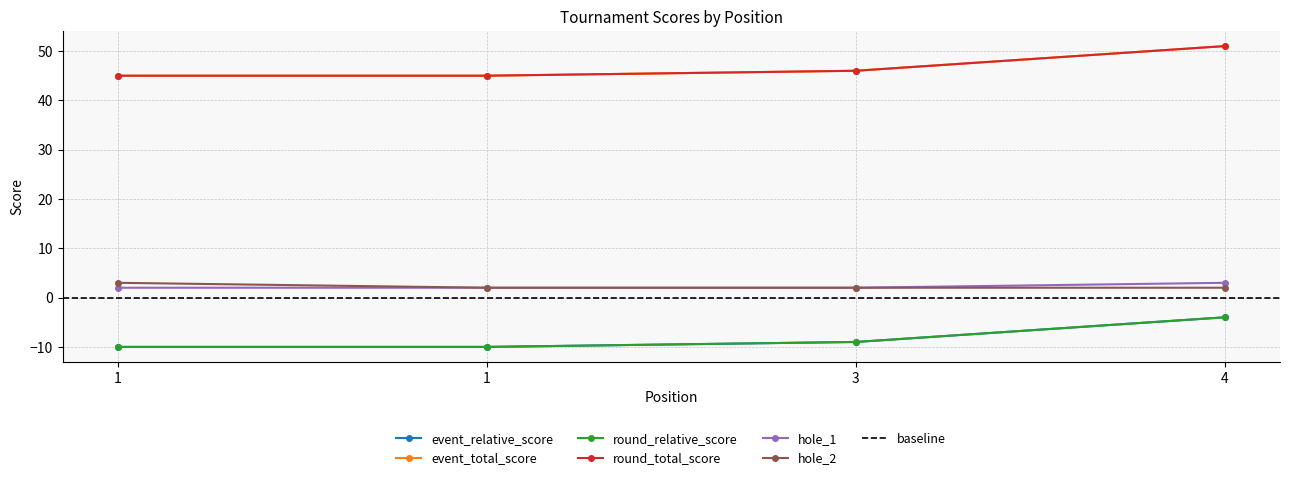

True or false: hole_1 has more than 1 interior local peaks.

False